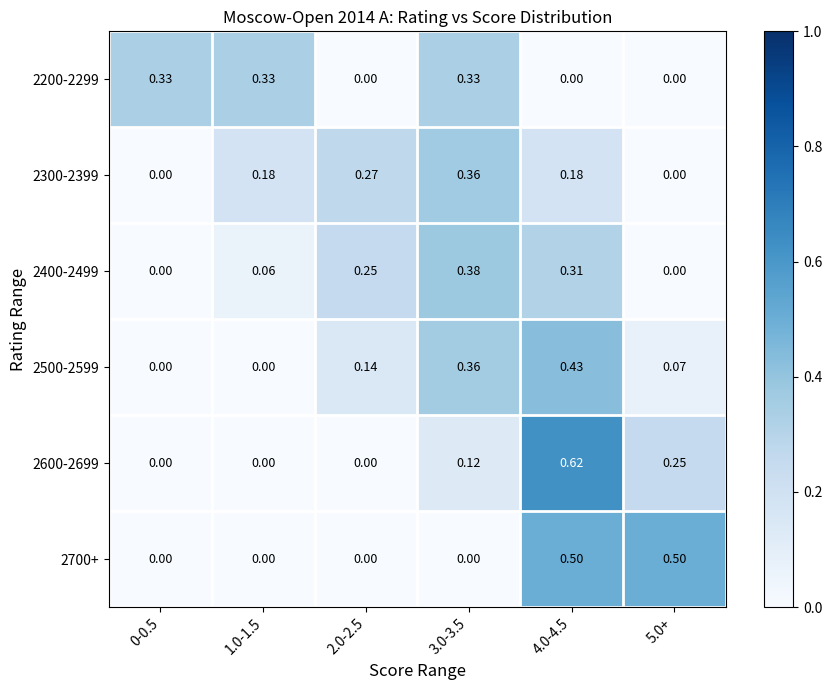

Rank the series by their maximum value, from lowest to highest.

2200-2299, 2300-2399, 2400-2499, 2500-2599, 2700+, 2600-2699